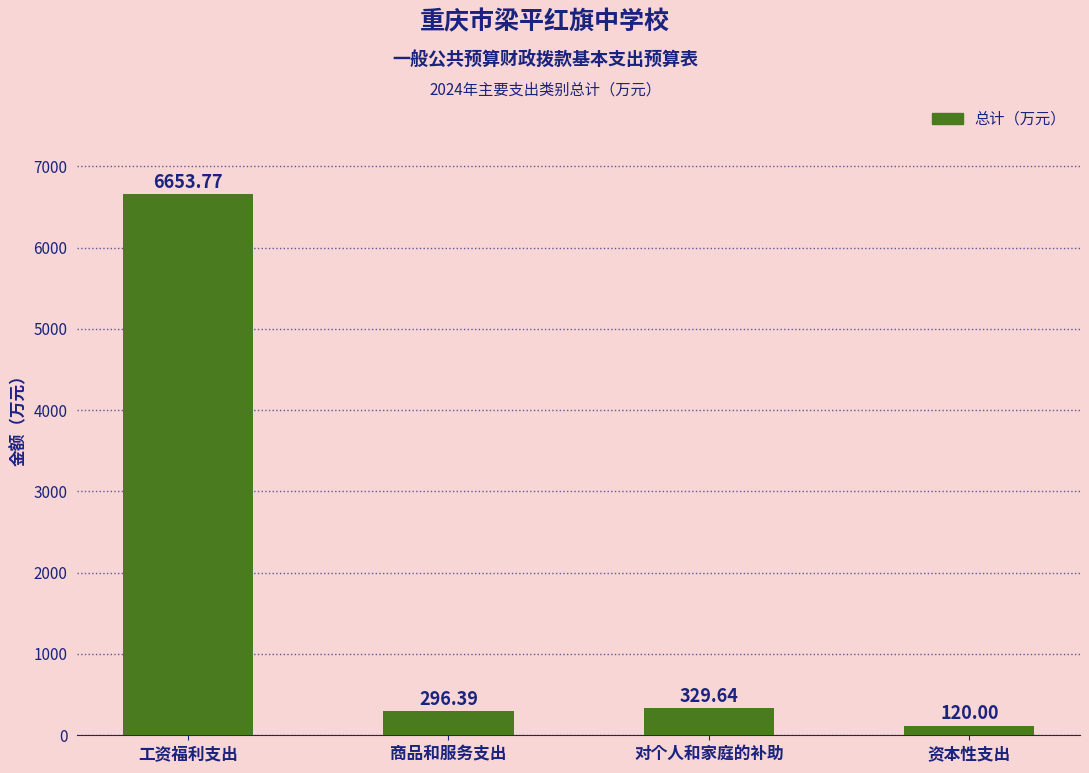

Where does the data first go above 329?

工资福利支出